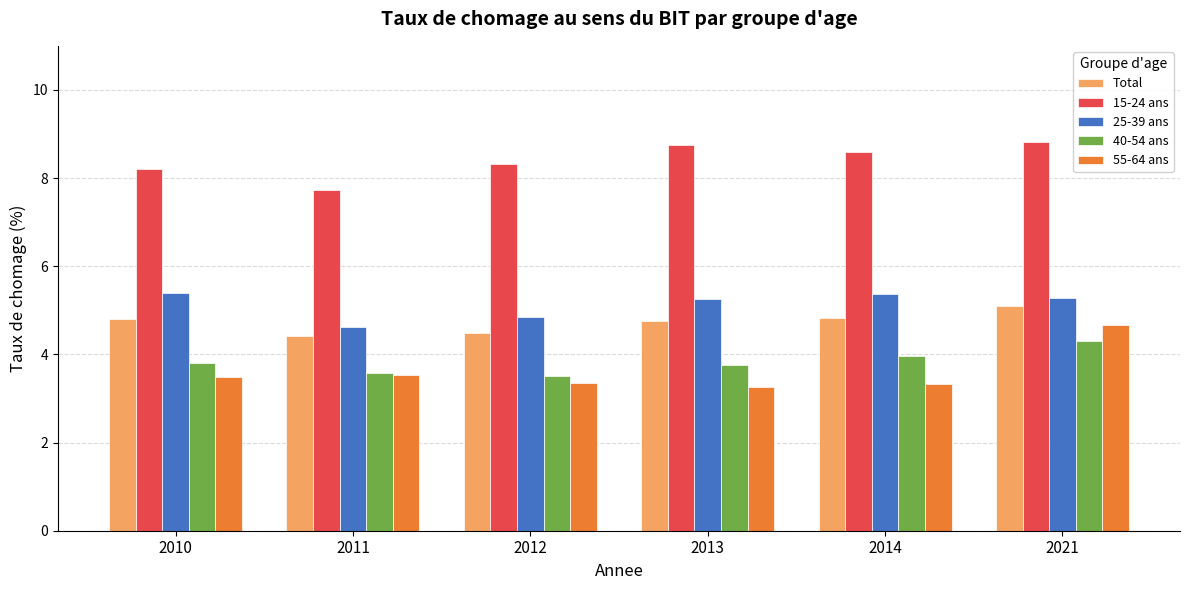

Is it true that Total equals 6.5 at 2013?

False